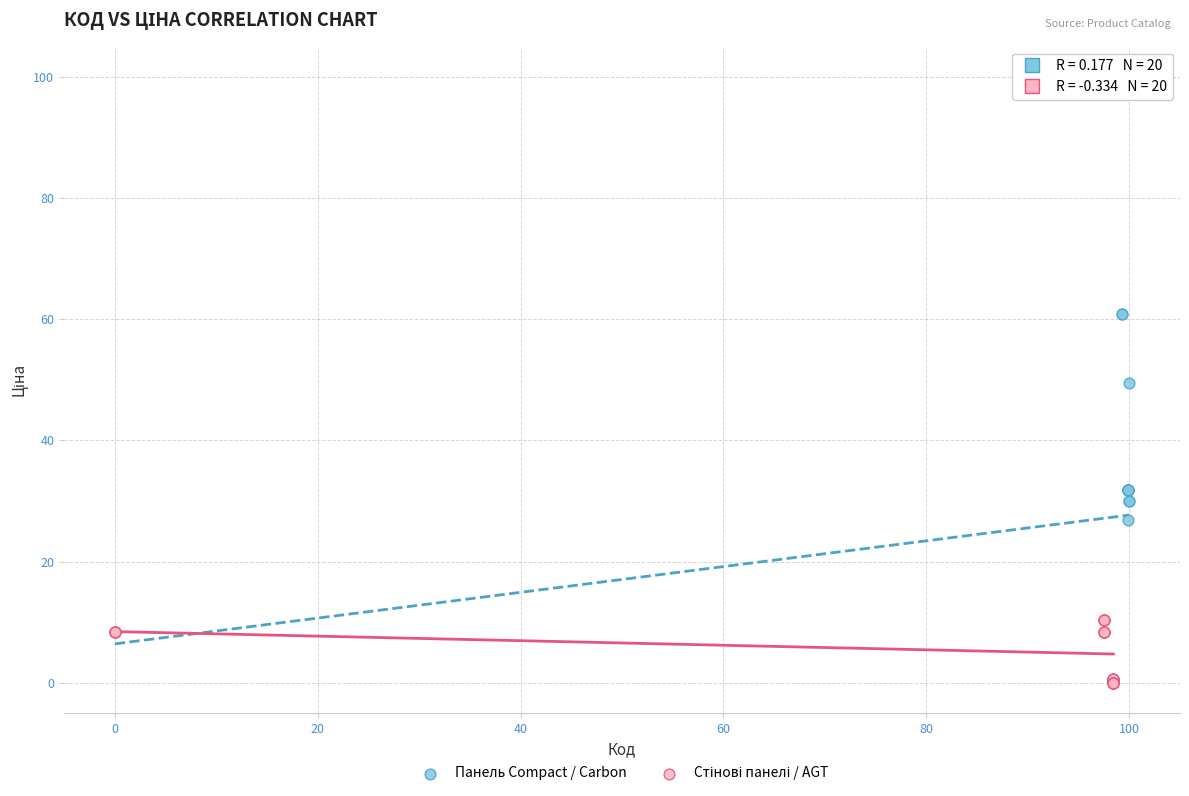

Which series has the widest spread of Y values?

Панель Compact / Carbon